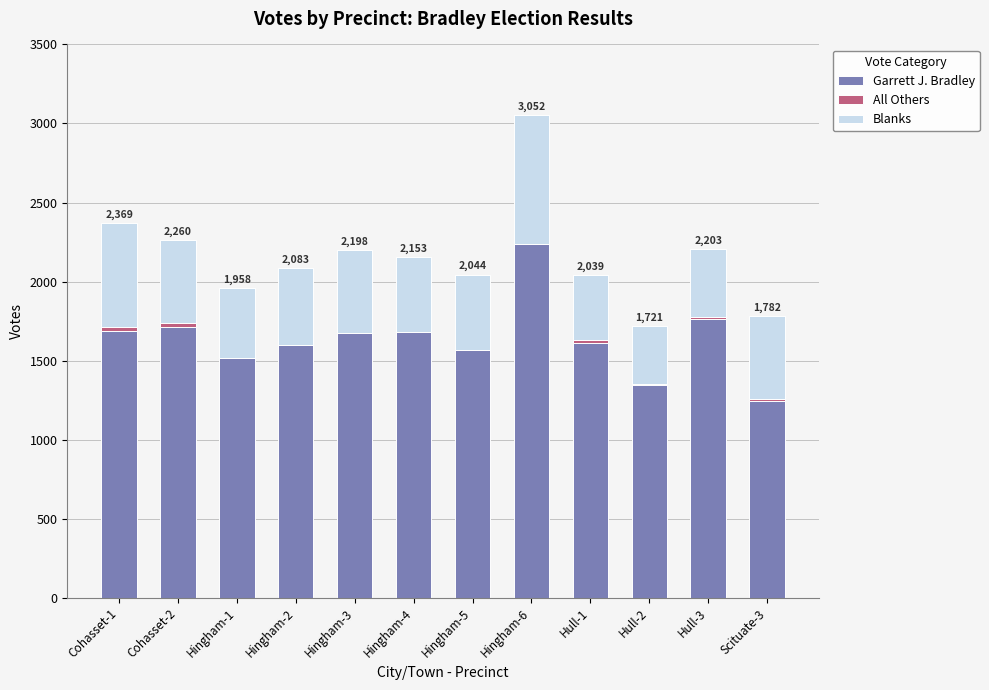

How many distinct data groups are displayed?

3